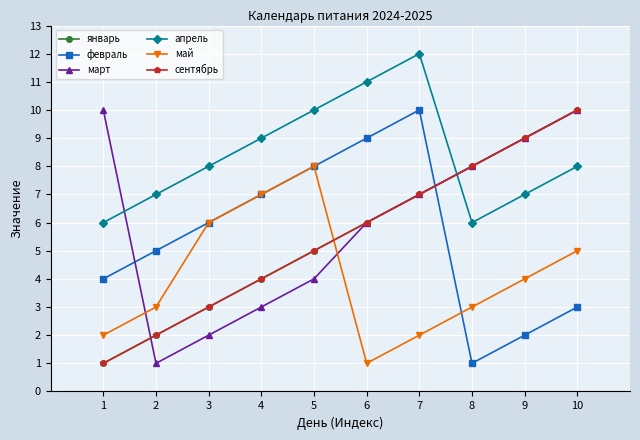

Is this an area chart (filled region under the line)?

No